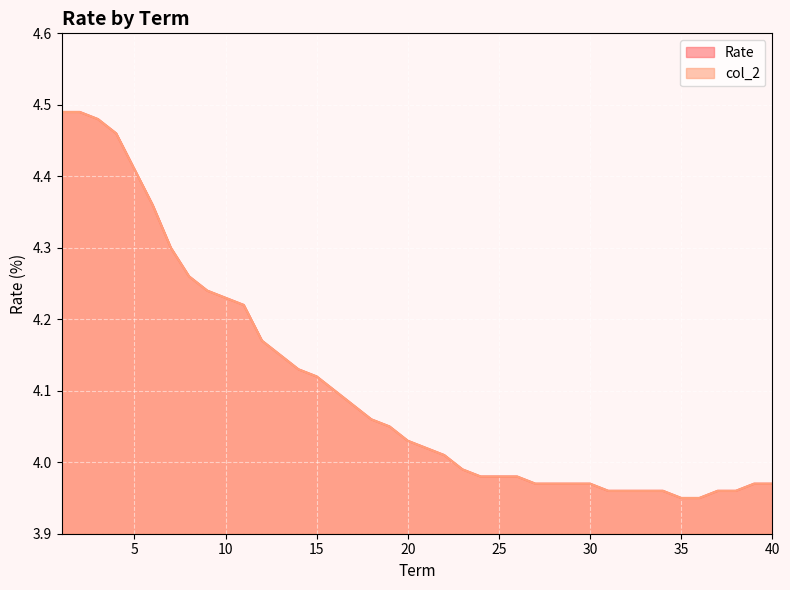

What is the value of the col_2 point at the 24th from the left?

4.0